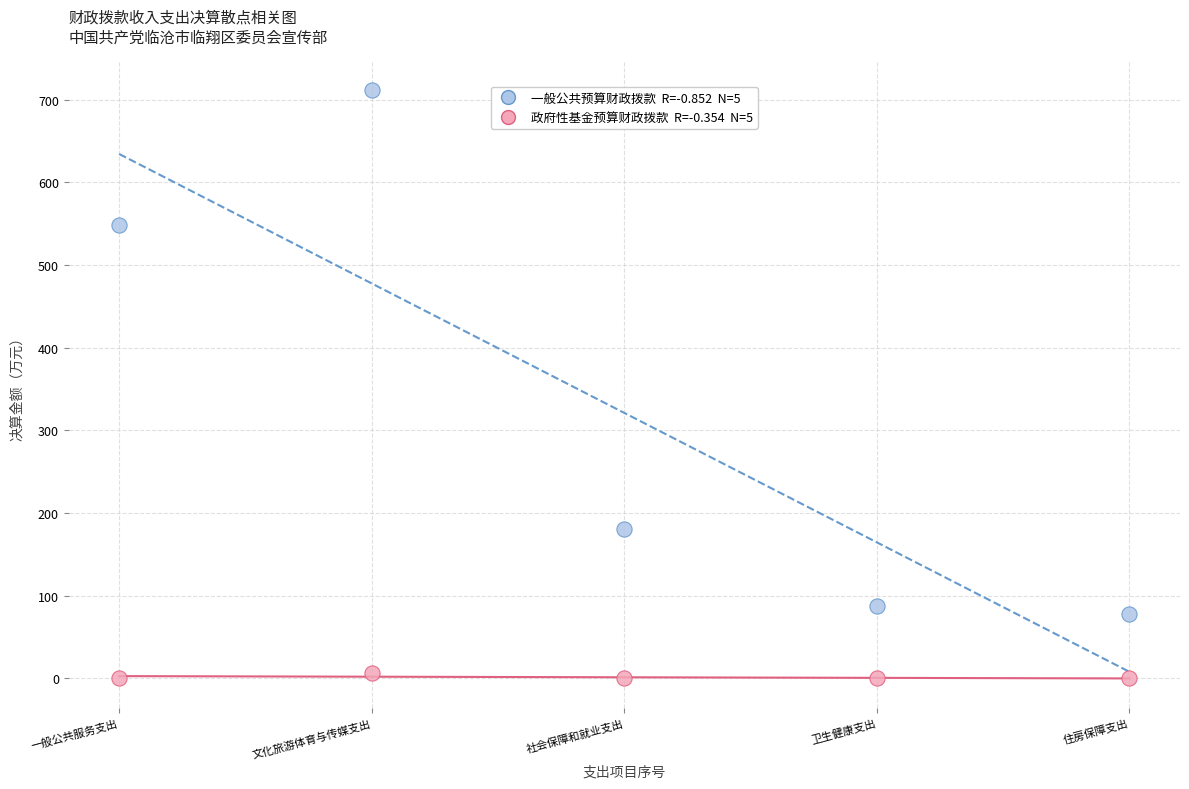

Across all series, what Y value is closest to 355?

181.2